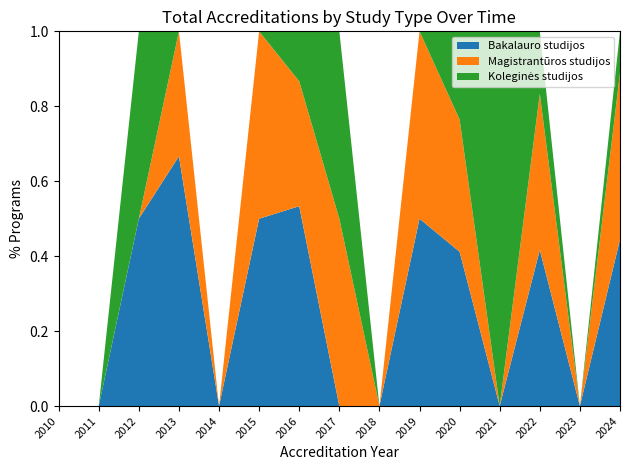

Is it true that Bakalauro studijos equals 0.0 at 2018?

True